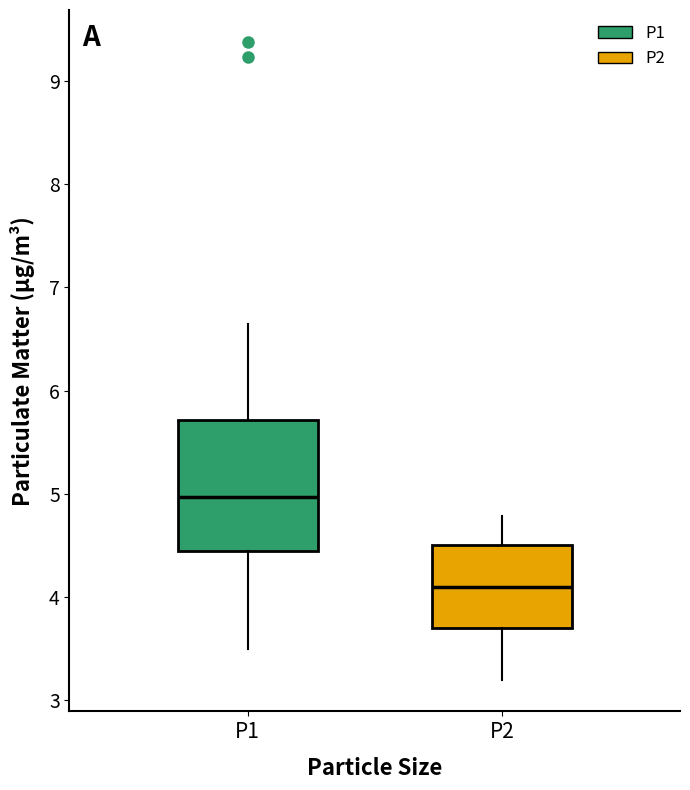

Which box is the tallest, from its lower edge to its upper edge?

P1